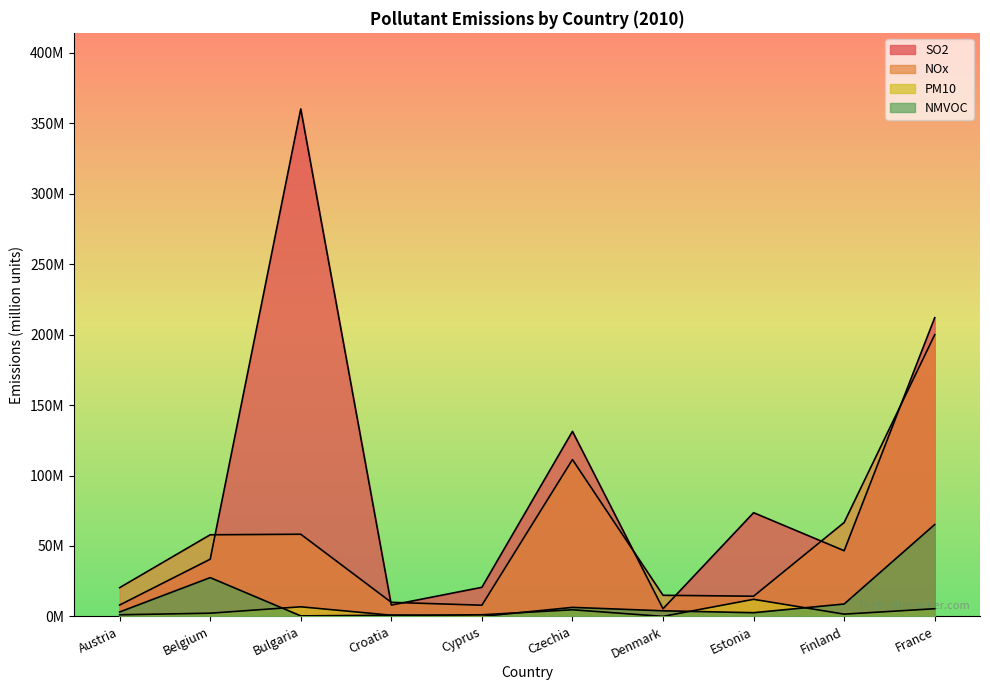

At which label is PM10 closest to 6?

France